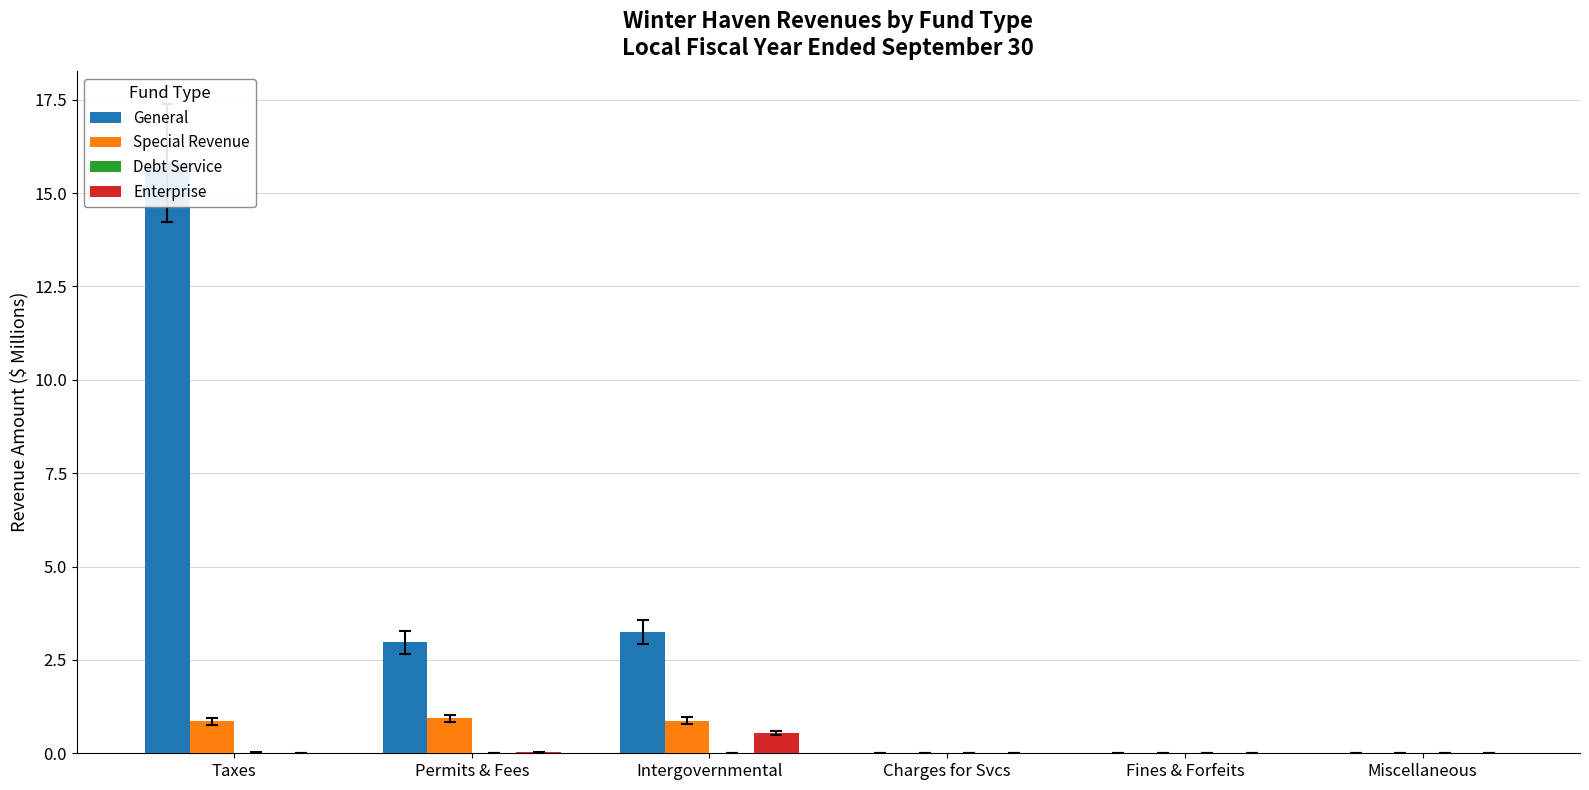

What is the maximum value shown in the chart?

15.8